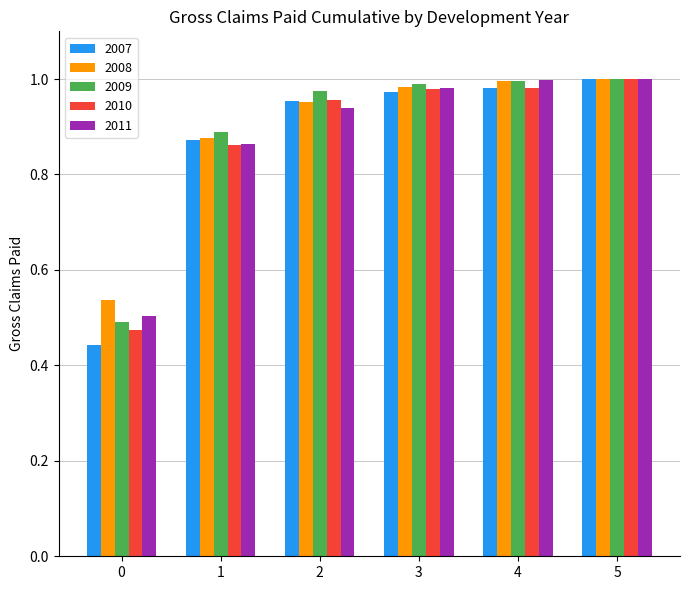

Between 0 and 4, which series saw the biggest shift?

2007